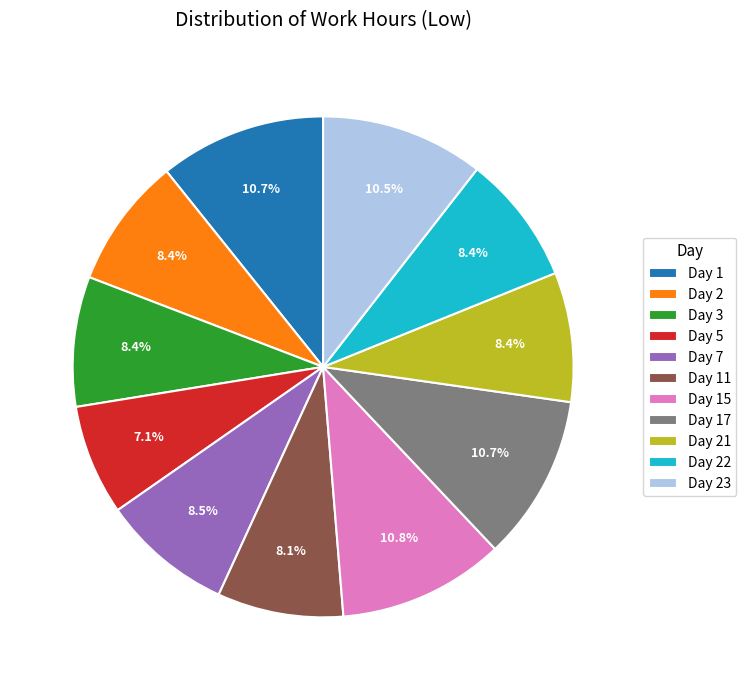

Which category has the smallest portion of the pie?

Day 5